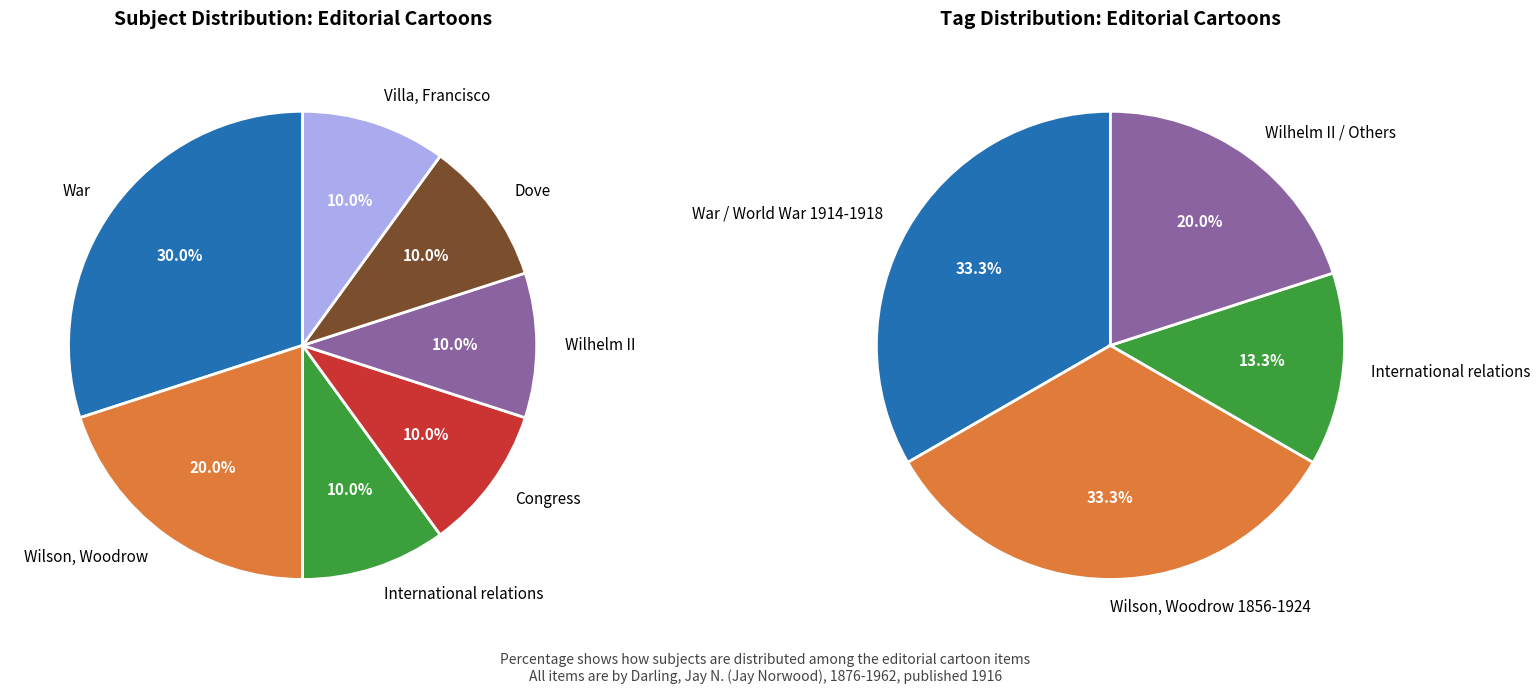

To the nearest percent, what is the difference between the largest and smallest slice percentages?

20%